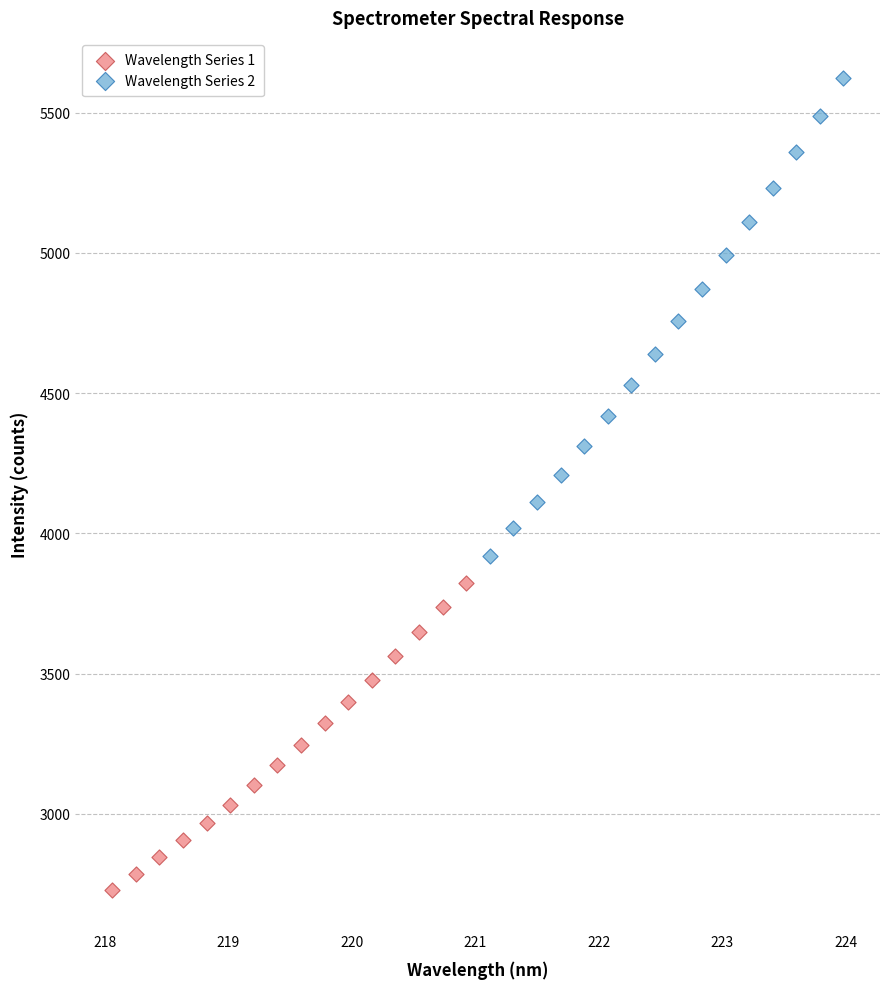

Which series has the widest spread of Y values?

Wavelength Series 2